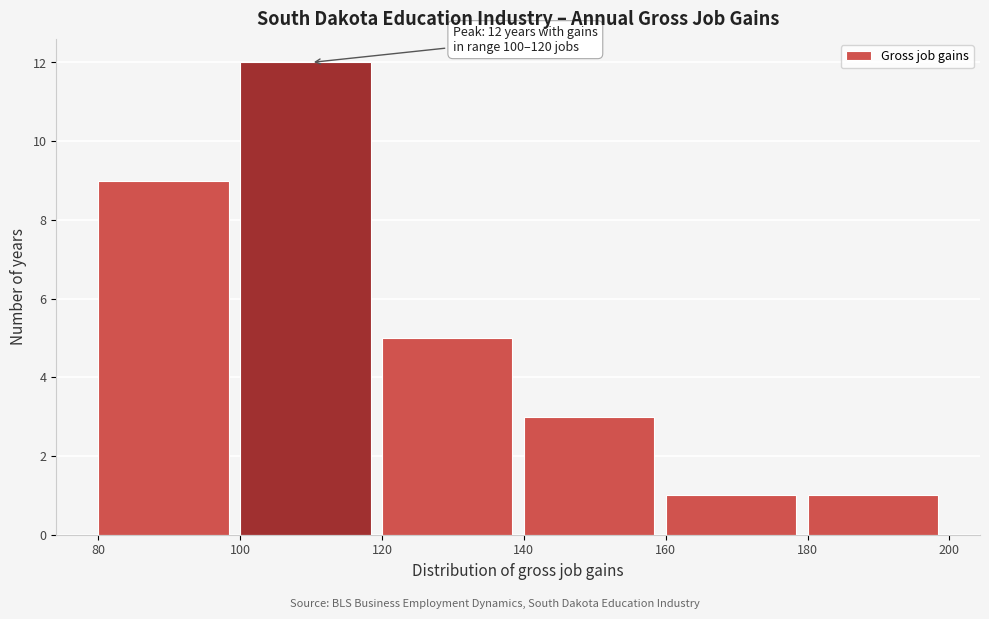

Over which range of the x-axis is the bar tallest?

100 to 120